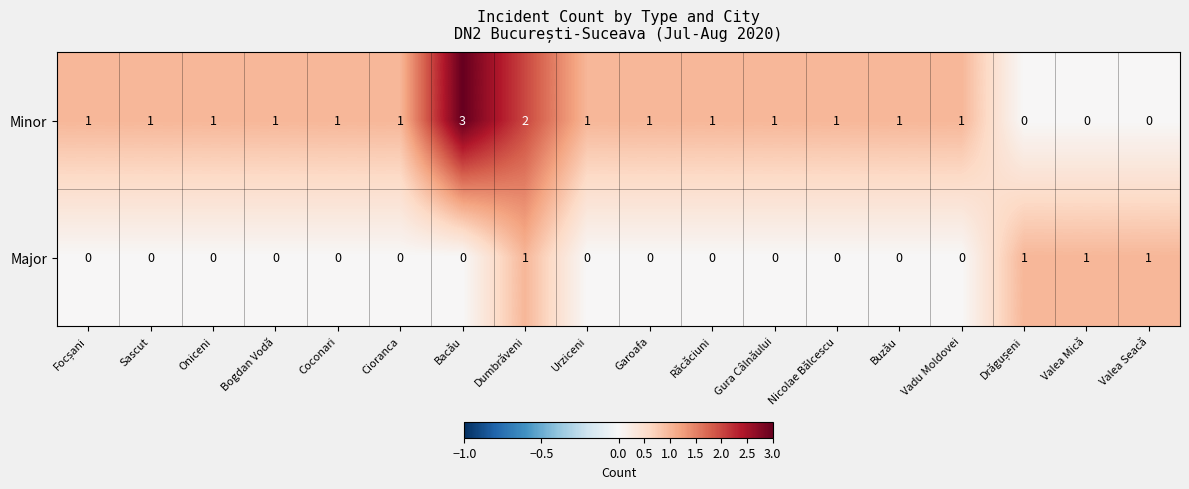

True or false: Major has a value of 0 at Vadu Moldovei.

True